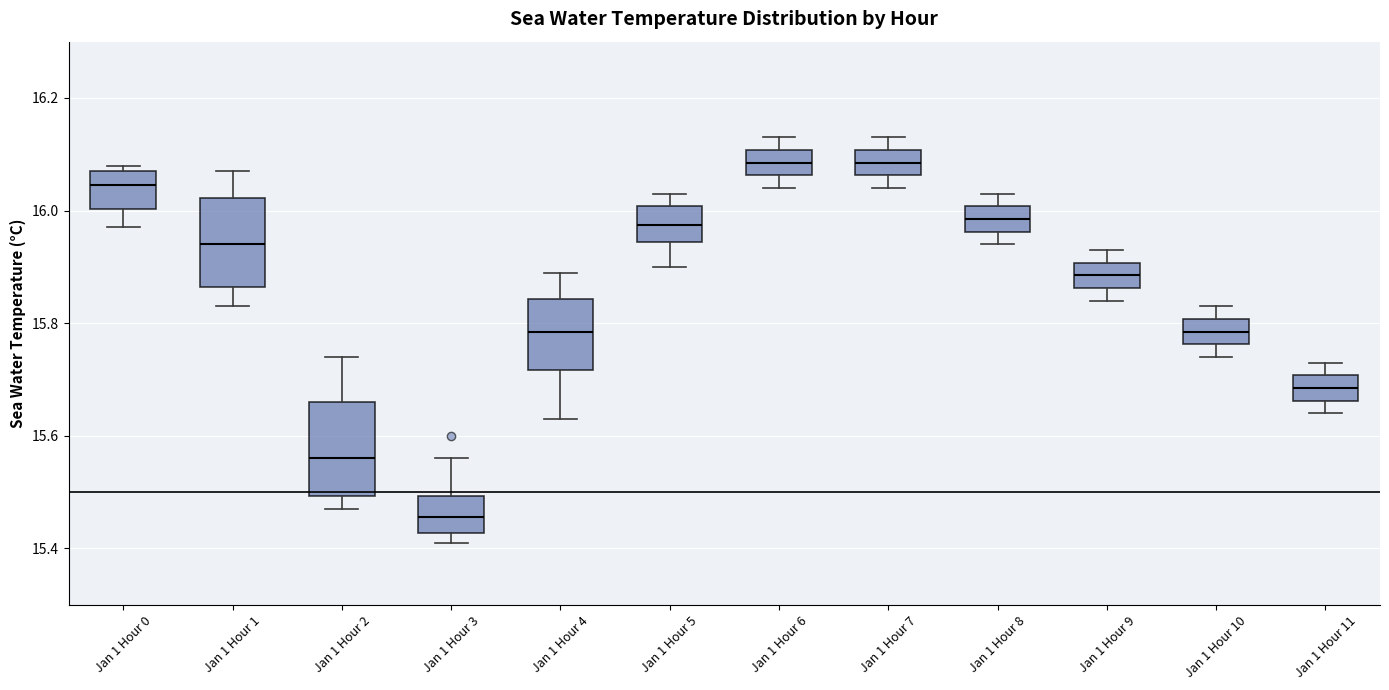

Where is the lower edge of the box for Jan 1 Hour 4 on the y-axis? The values are not printed on the chart, so give them approximately, as read against the axis.

15.72